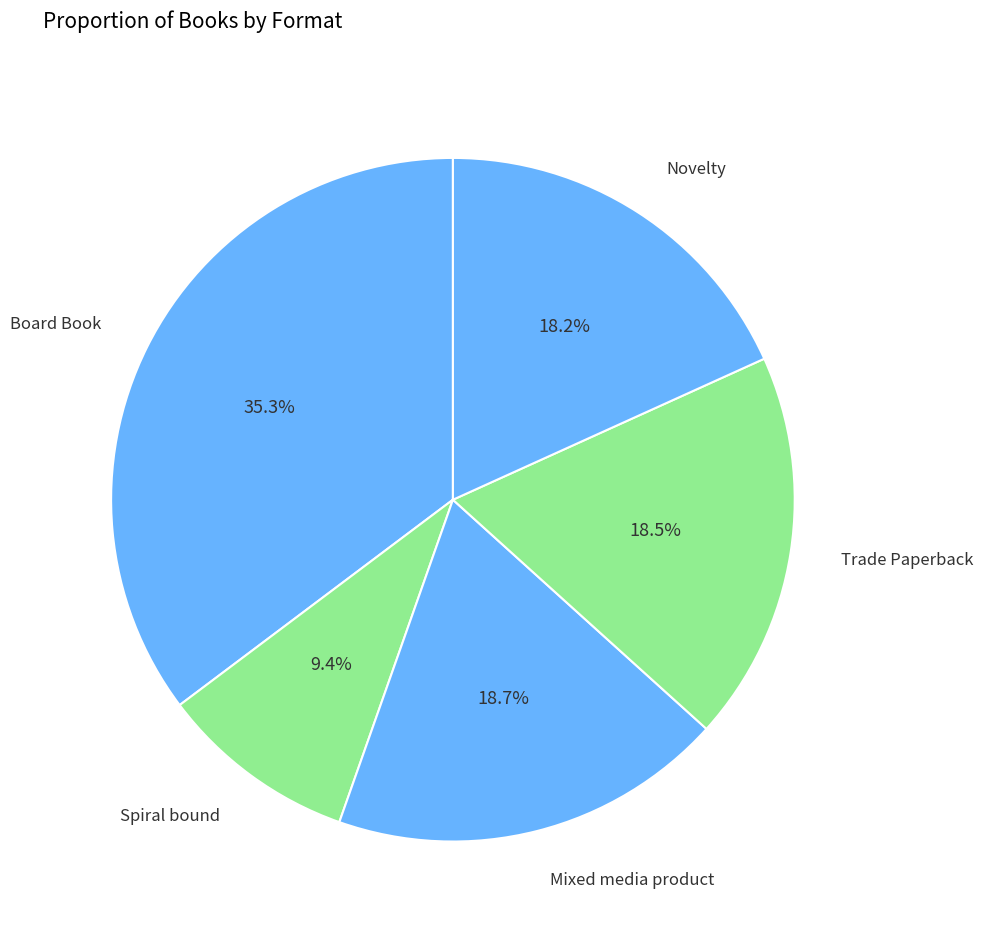

How many slices are in this pie chart?

5